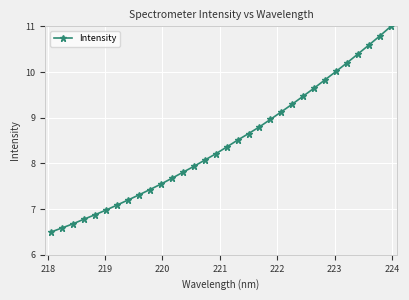

What is the smallest value displayed?

6.5